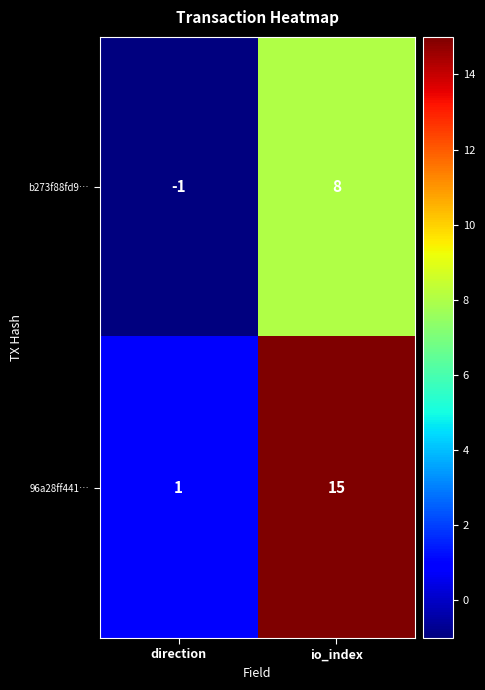

What is the approximate value of 96a28ff441… at io_index?

15